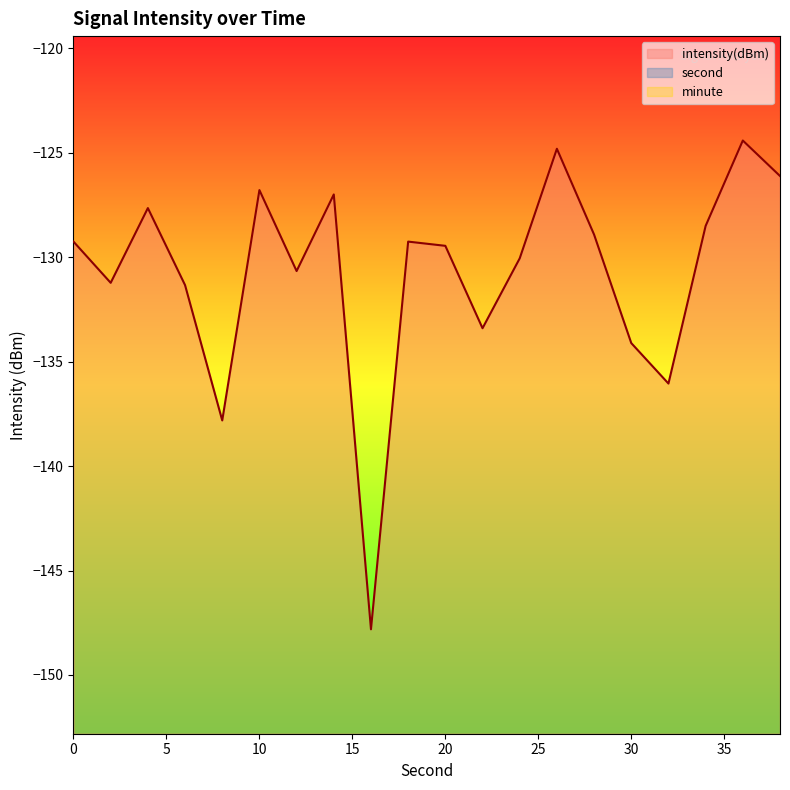

Which has a higher value, 32 or 18?

18